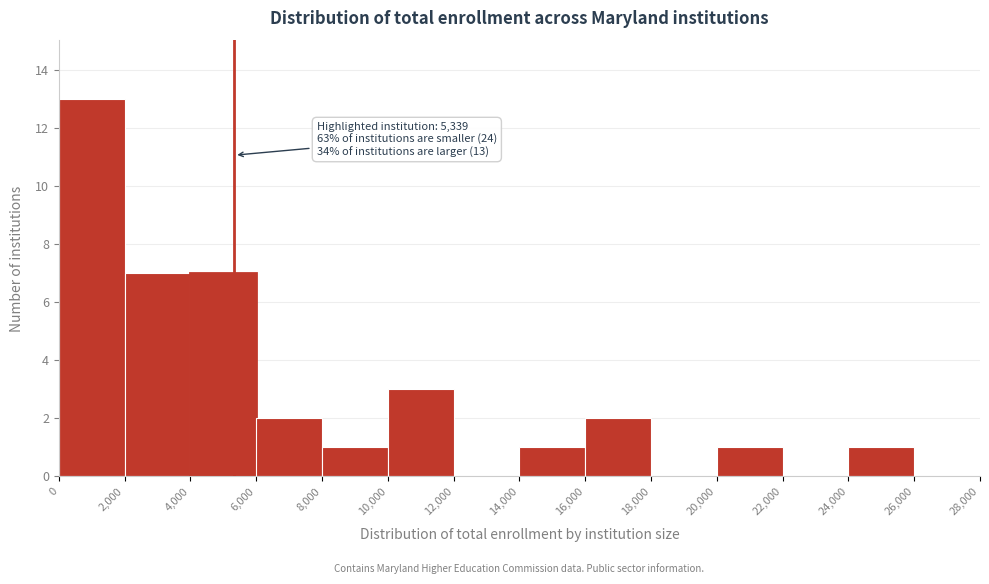

Over which range of the x-axis is the bar tallest?

0 to 2,000